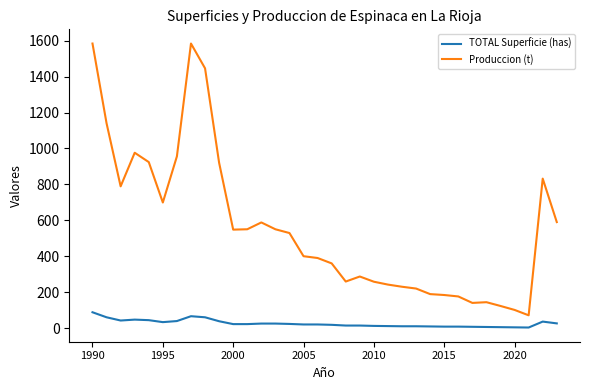

True or false: TOTAL Superficie (has) and Produccion (t) intersect in this chart.

False